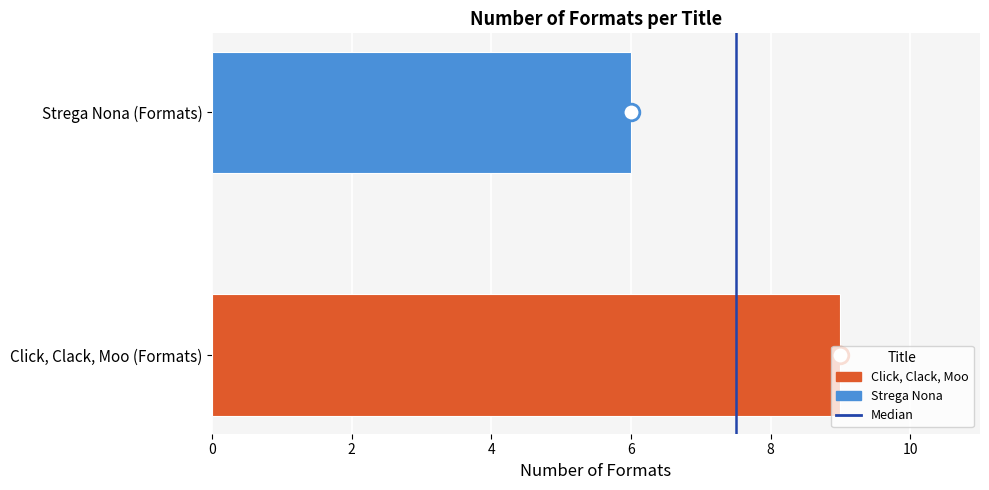

Is it true that the value at Click, Clack, Moo (Formats) is 9?

True